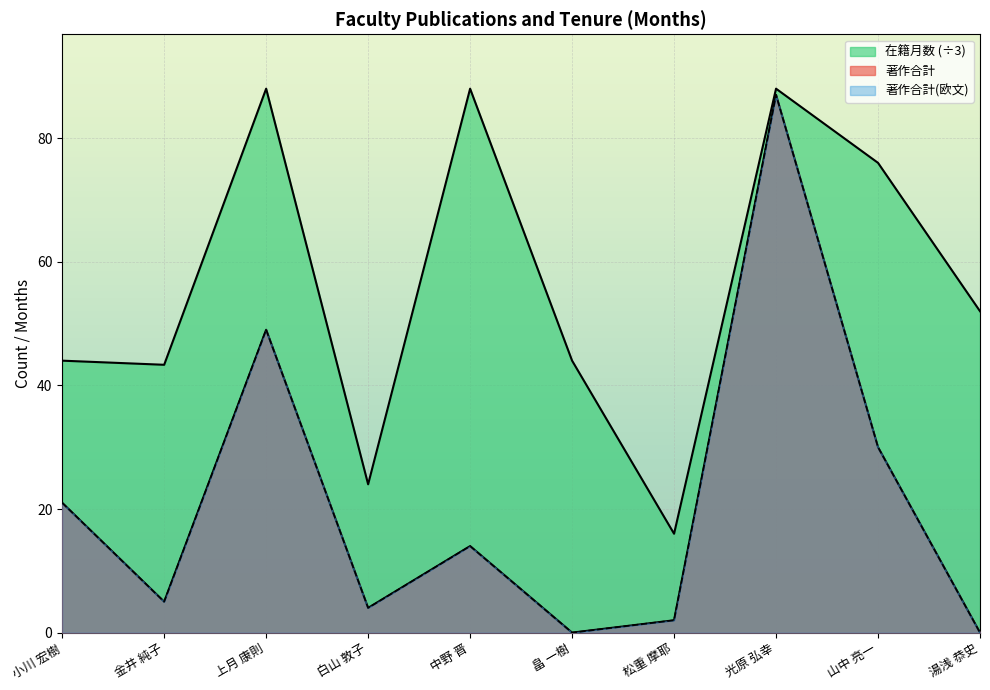

What position from the right is 上月 康則?

8